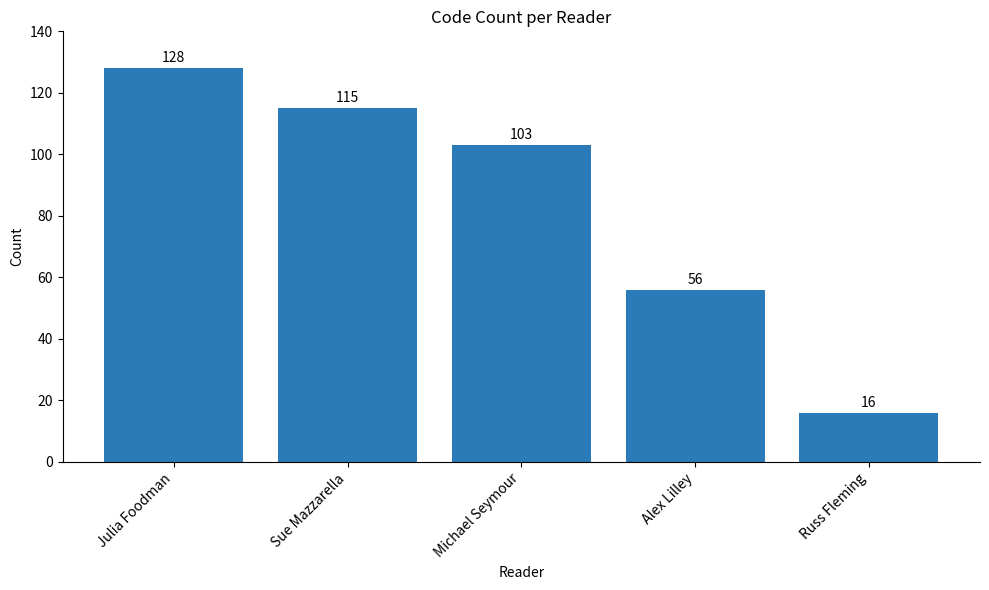

How many bars are there in total?

5